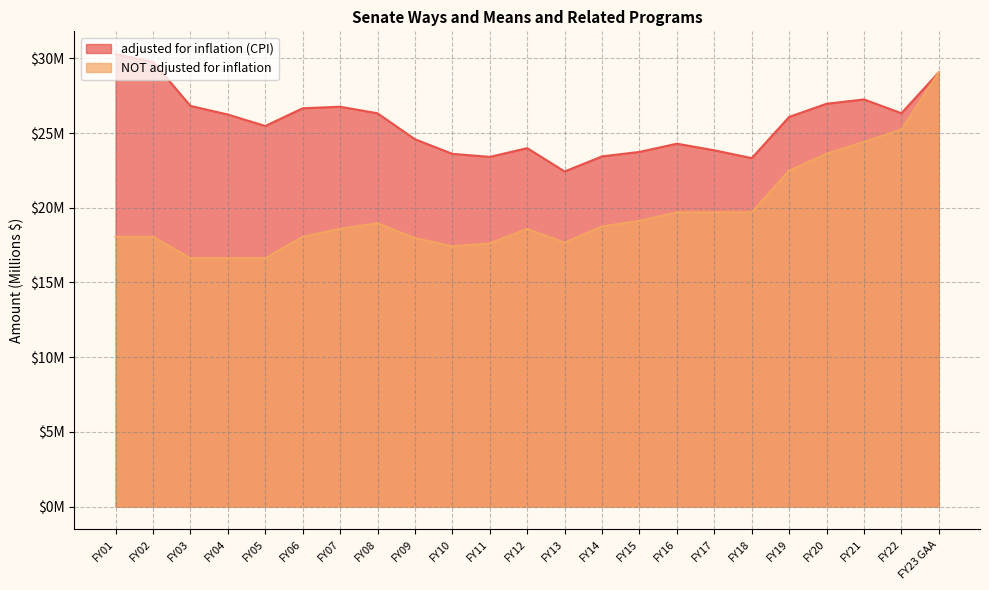

What position from the left is FY17?

17